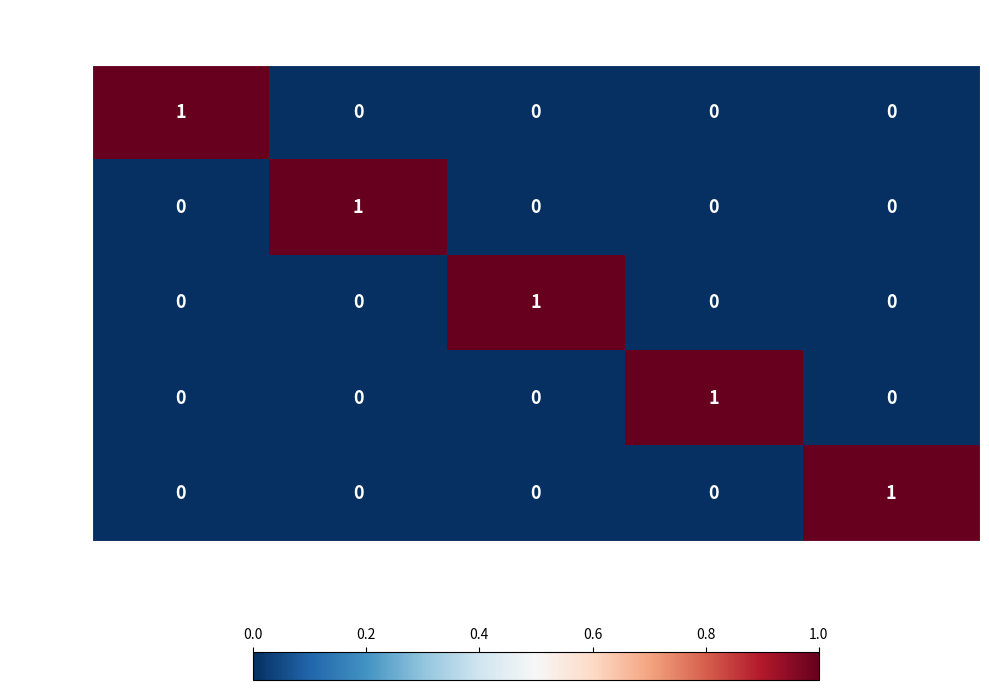

What is the total value across all series at san-jorge-?

1